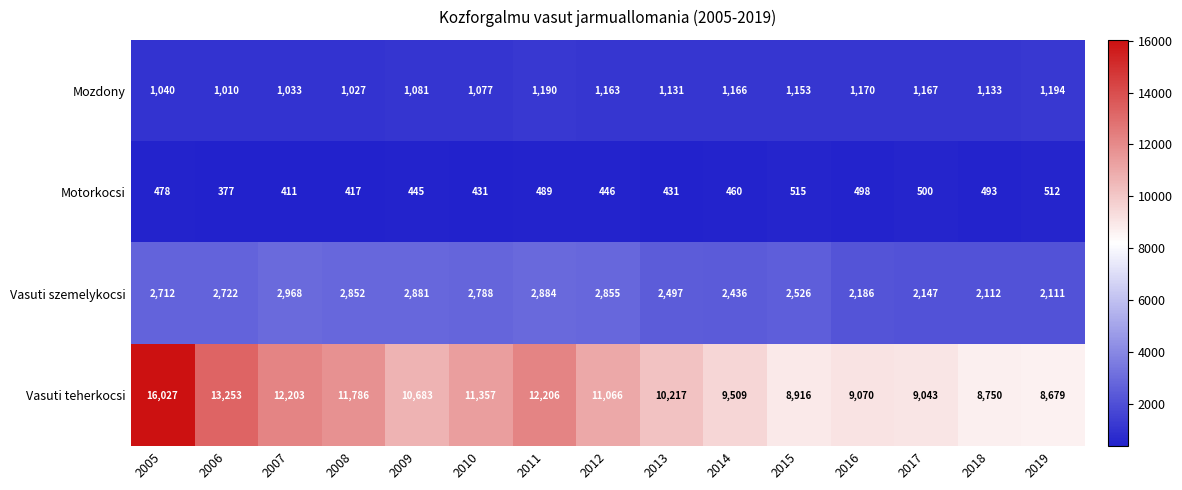

At which category is the sum across all series the highest?

2005